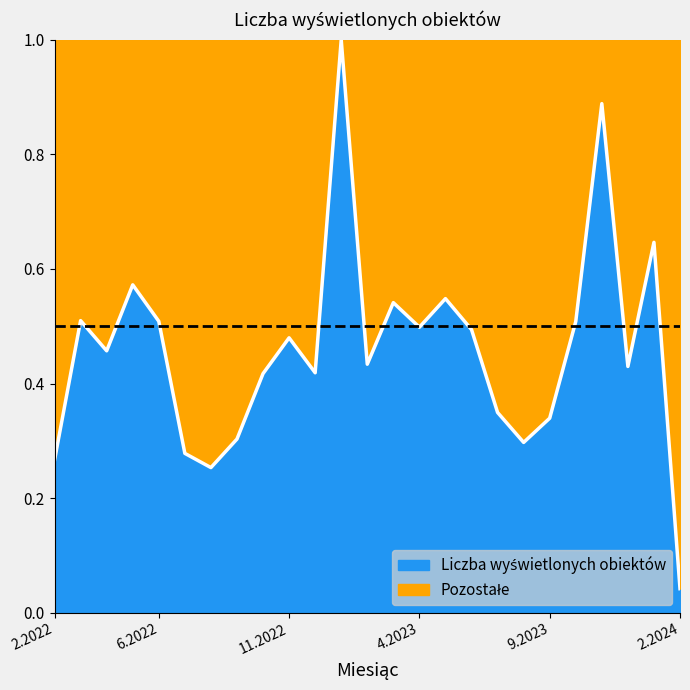

Rank the categories by value from lowest to highest.

2.2024, 8.2022, 2.2022, 7.2022, 8.2023, 9.2022, 9.2023, 7.2023, 10.2022, 12.2022, 12.2023, 2.2023, 4.2022, 11.2022, 6.2023, 4.2023, 10.2023, 6.2022, 3.2022, 3.2023, 5.2023, 5.2022, 1.2024, 11.2023, 1.2023